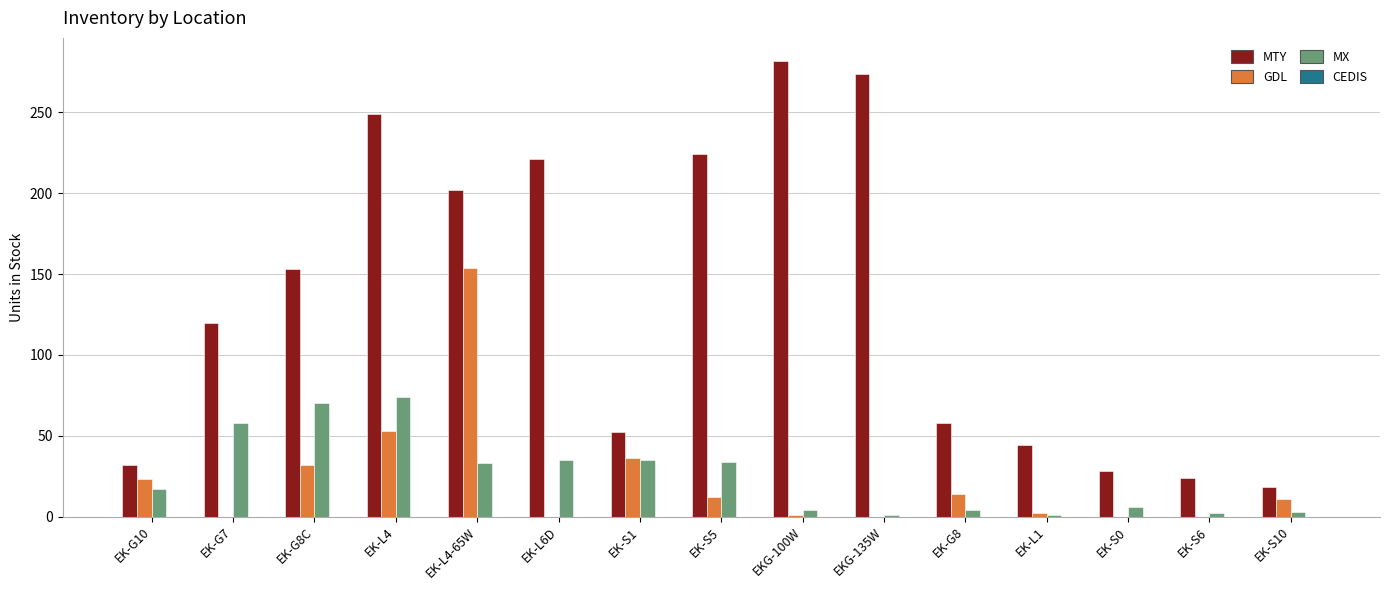

What is the sum of all MTY values?

1981